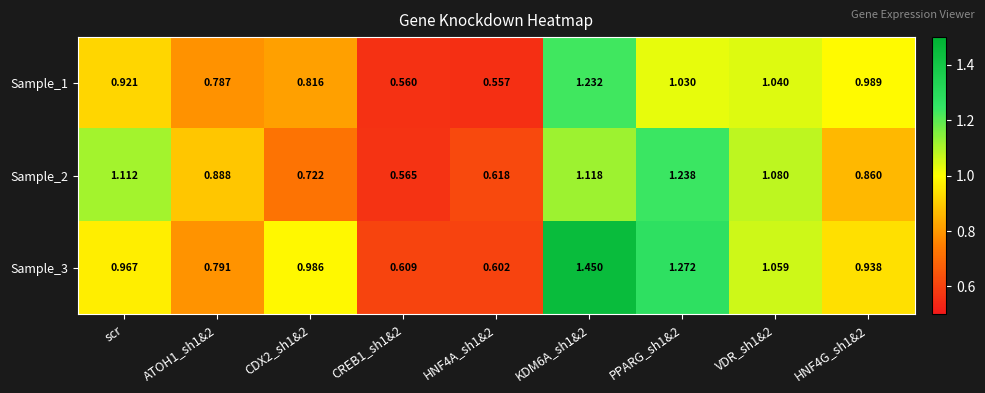

Is the value of Sample_2 at CREB1_sh1&2 greater than the value of Sample_3 at KDM6A_sh1&2?

No